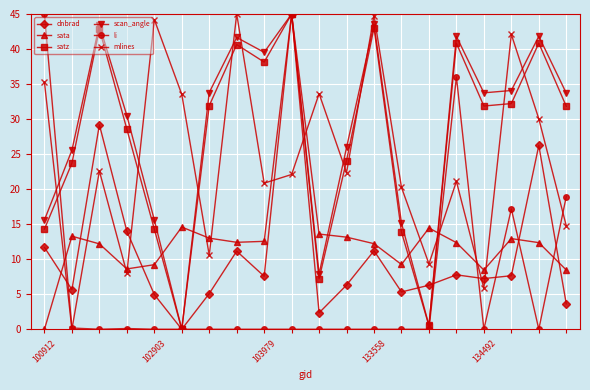

Does the chart have visible grid lines?

Yes